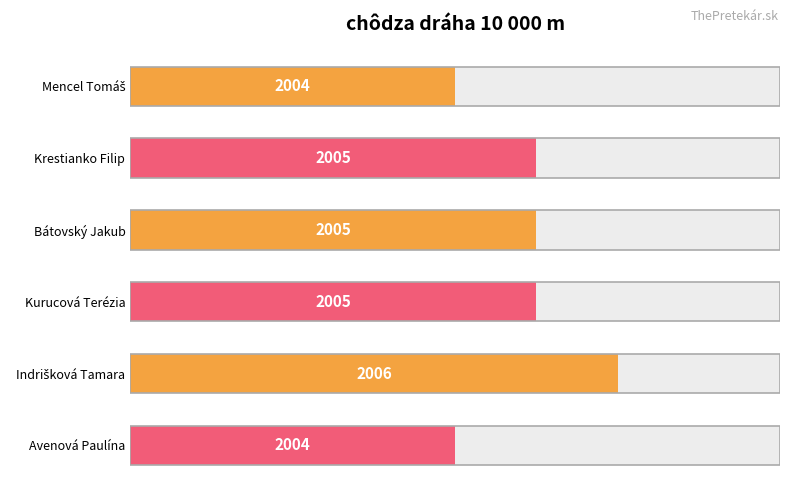

What is the value of the 3rd bar from the left?

5